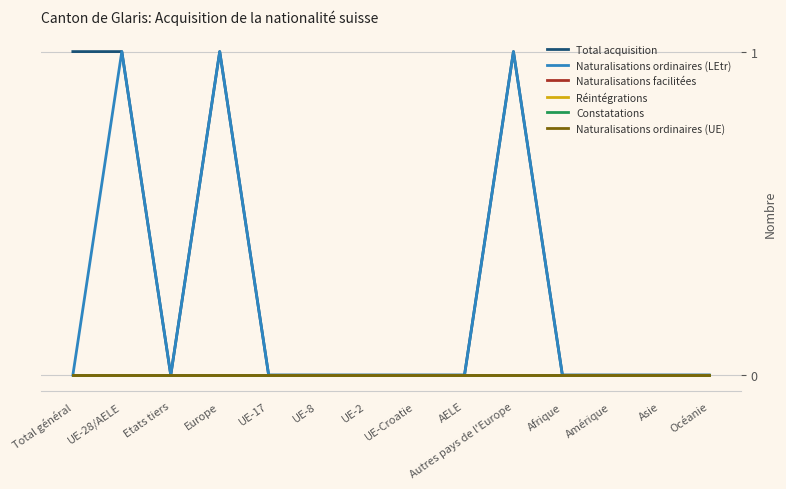

The value of Réintégrations at AELE is 0. True or false?

True